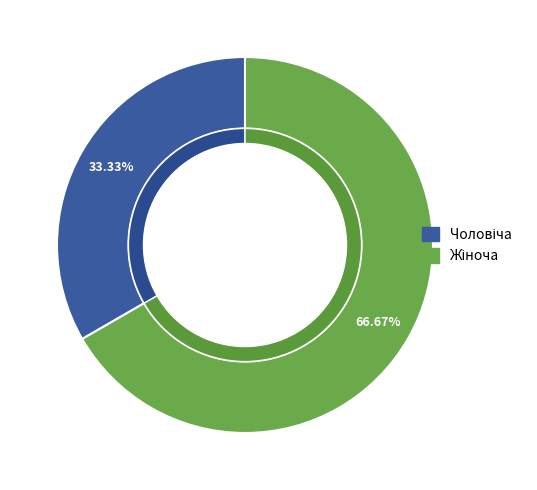

What is the total percentage of Жіноча and Чоловіча?

100.0%